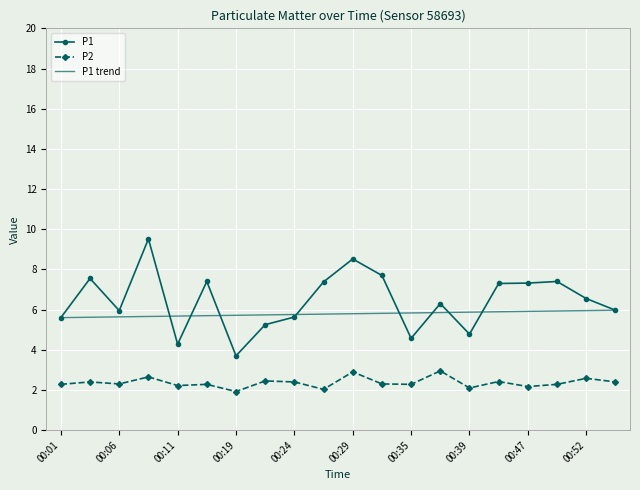

True or false: P1 trend and P2 cross at least once.

False